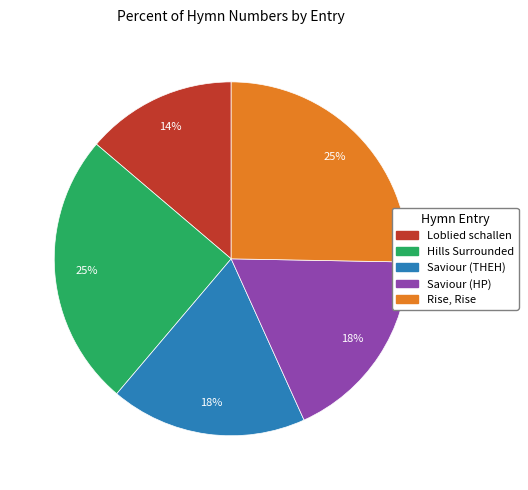

To the nearest percent, what is the average slice percentage?

20%